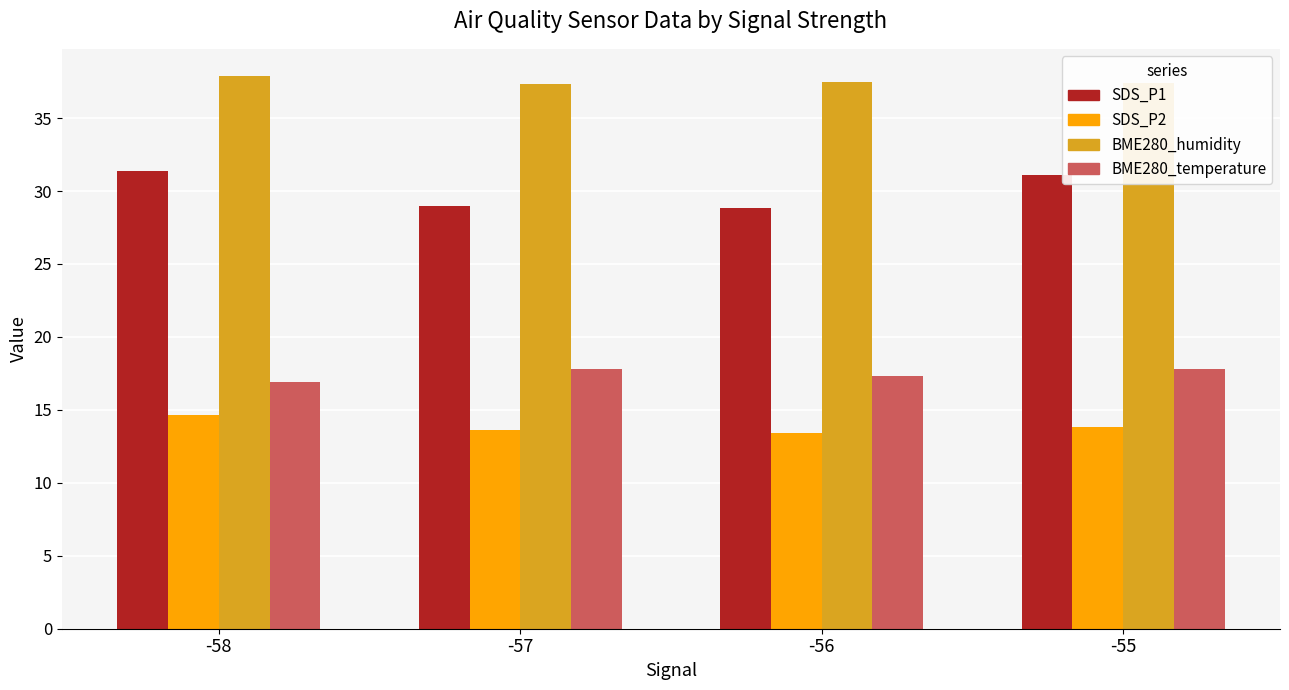

The BME280_temperature series shows 23.2 at -57. True or false?

False